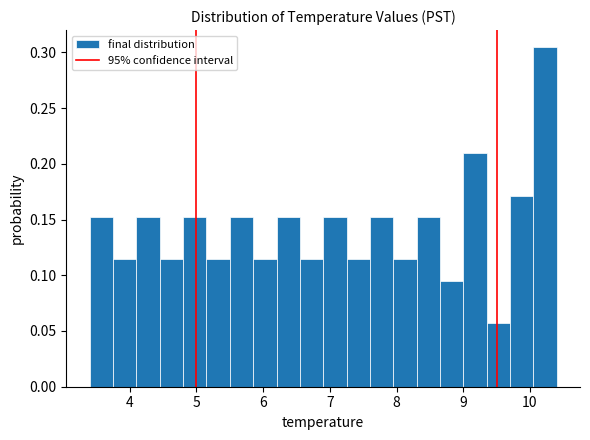

Read against the x-axis, roughly where is the centre of the tallest bar?

10.2